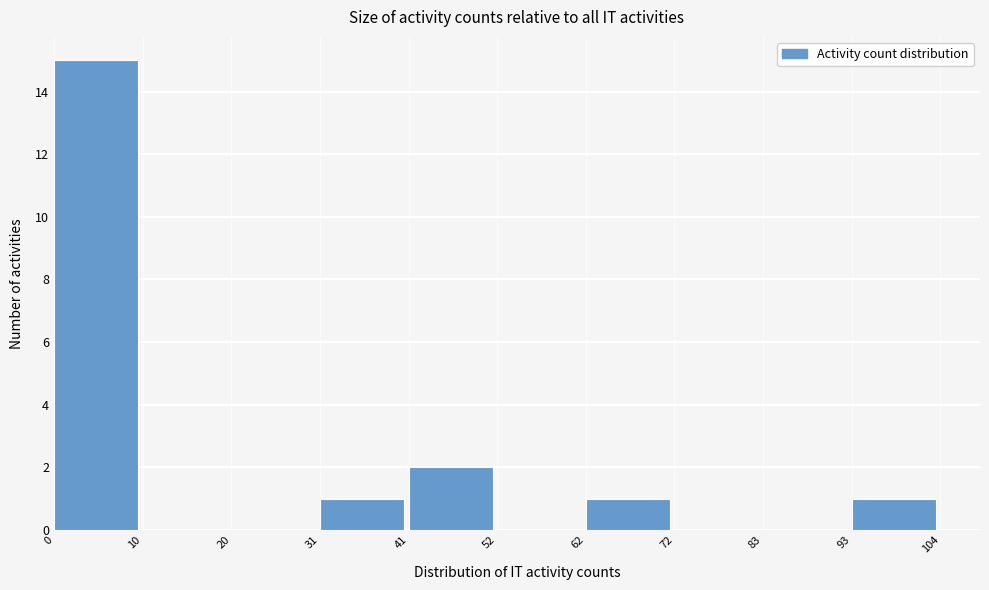

Over which range of the x-axis is the bar tallest?

0 to 10